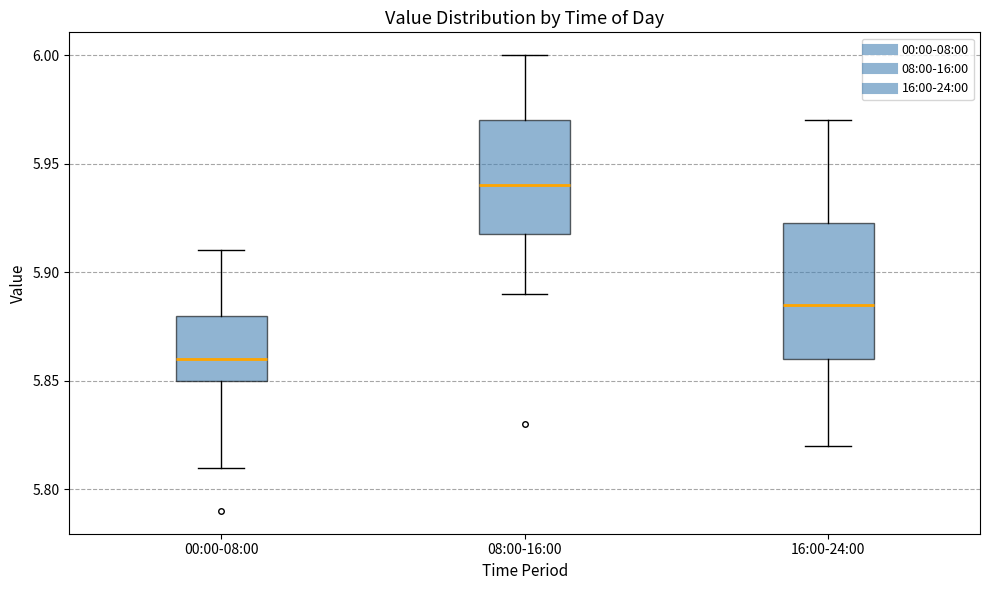

Which box has the lowest median line?

00:00-08:00